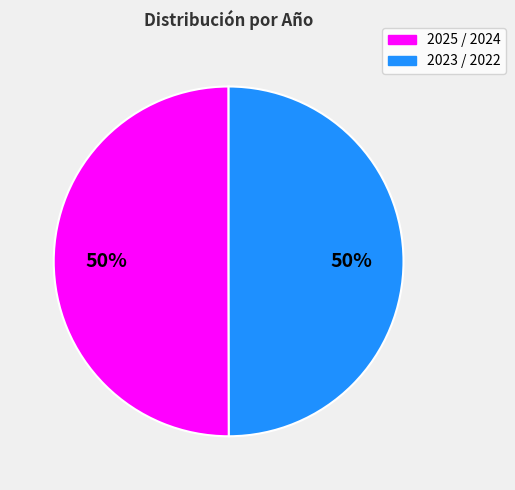

How many segments does this pie chart have?

2